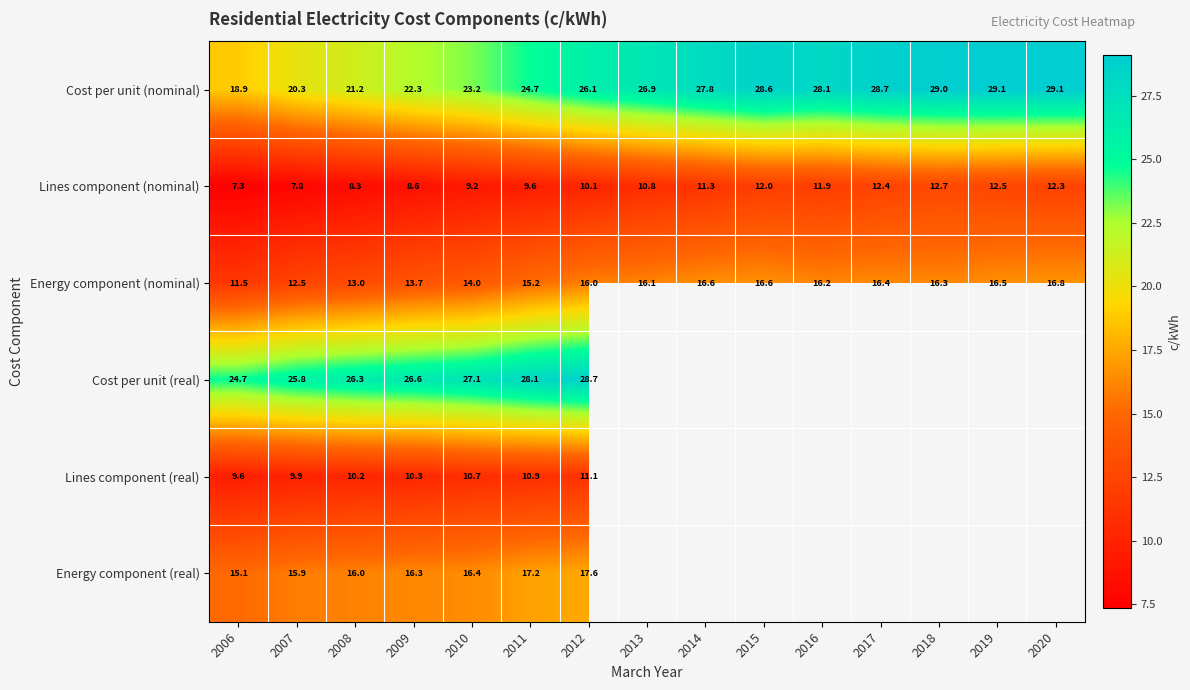

Is the value of Energy component (nominal) at 2007 greater than the value of Cost per unit (nominal) at 2017?

No